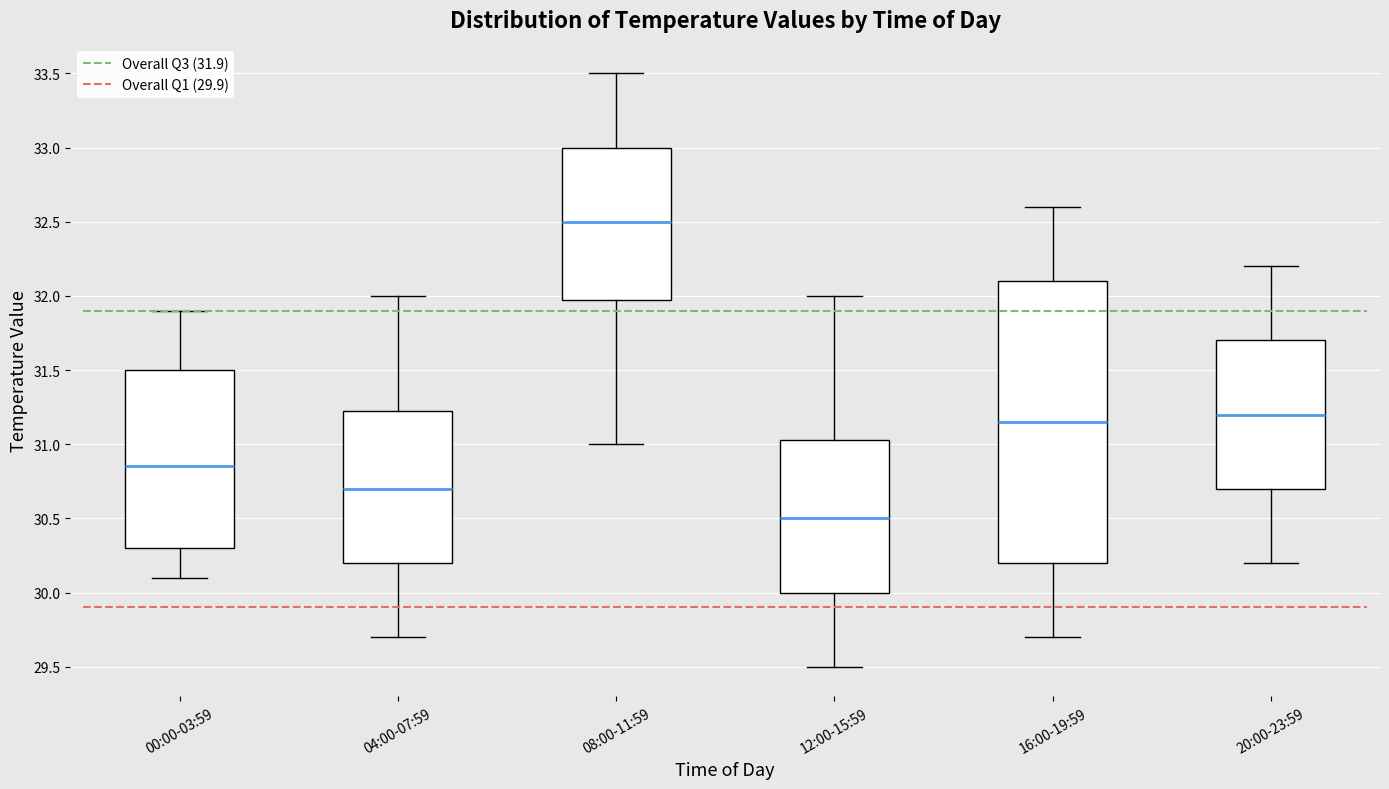

Where does the upper whisker of the box for 08:00-11:59 end on the y-axis? The values are not printed on the chart, so give them approximately, as read against the axis.

33.50